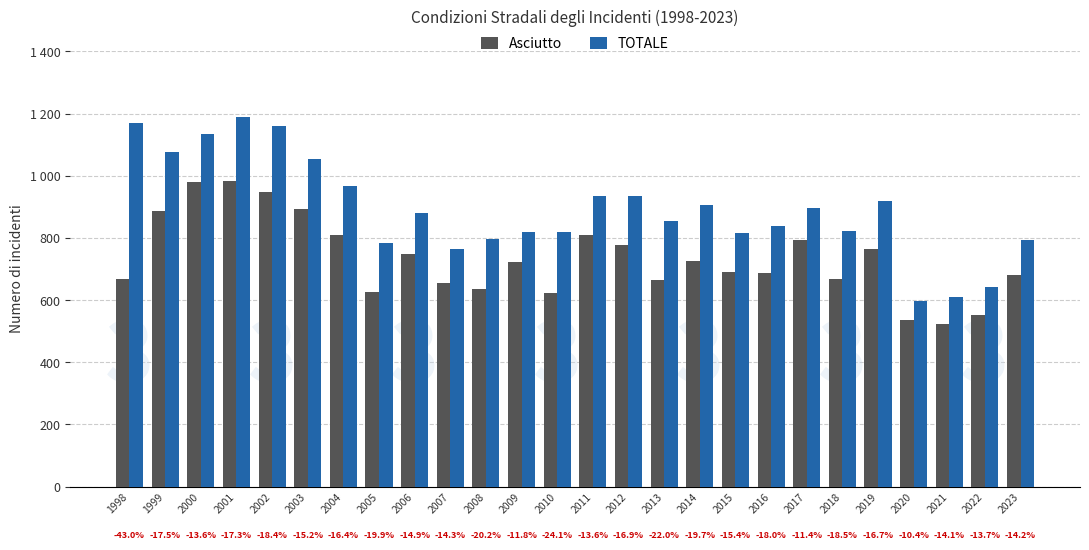

Are the bars grouped side by side (vs. stacked)?

Yes